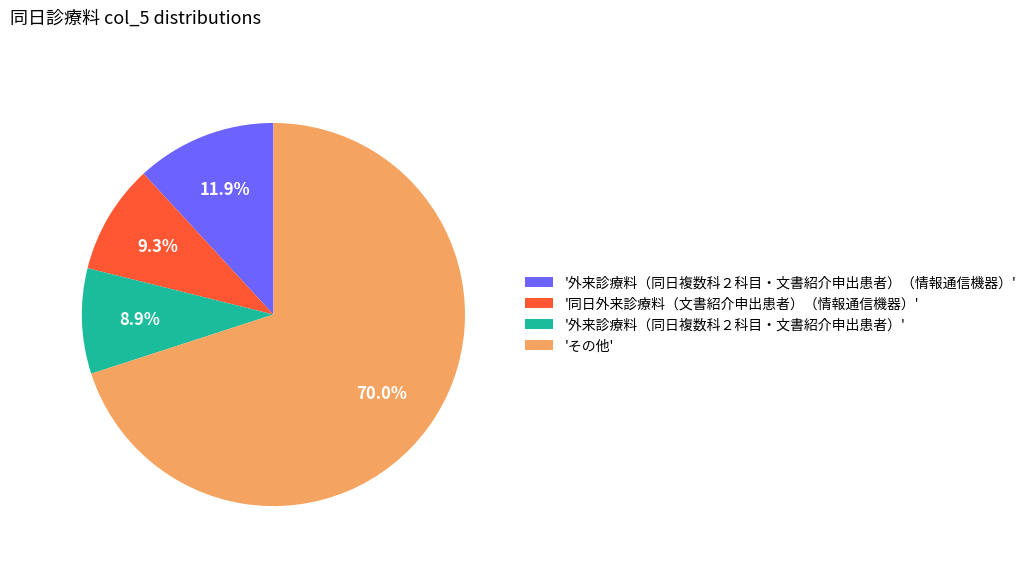

Do '外来診療料（同日複数科２科目・文書紹介申出患者）' and '同日外来診療料（文書紹介申出患者）（情報通信機器）' together represent more than half of the pie?

No